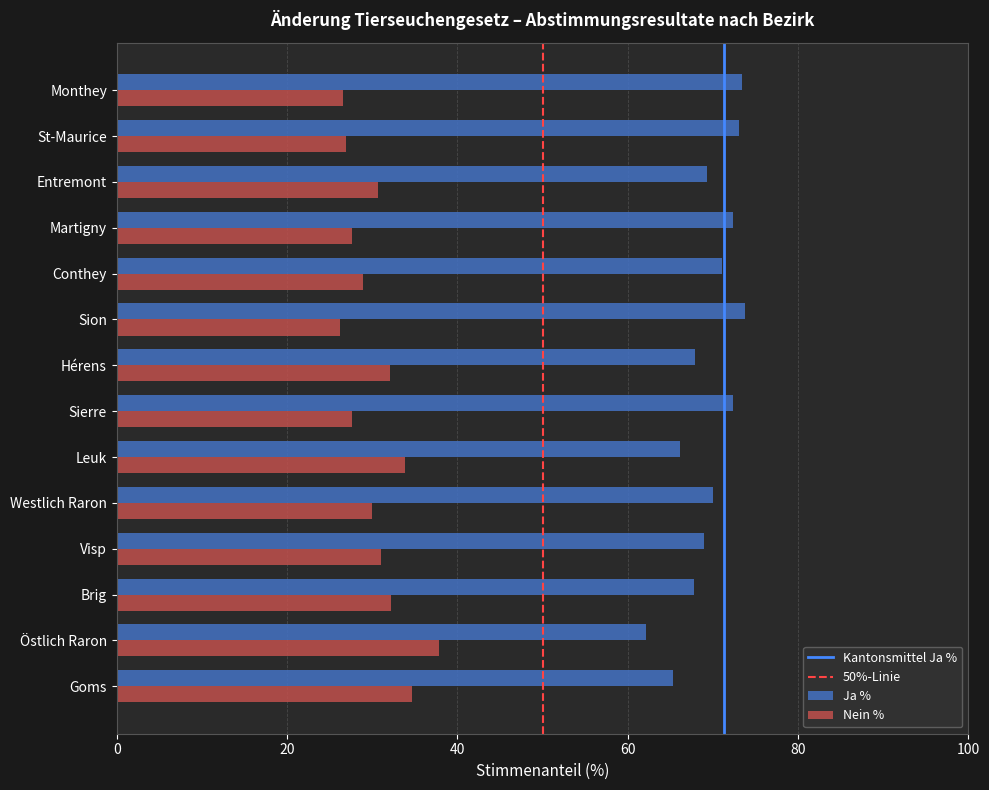

What is the difference between the maximum and minimum values in the Ja % series?

11.6